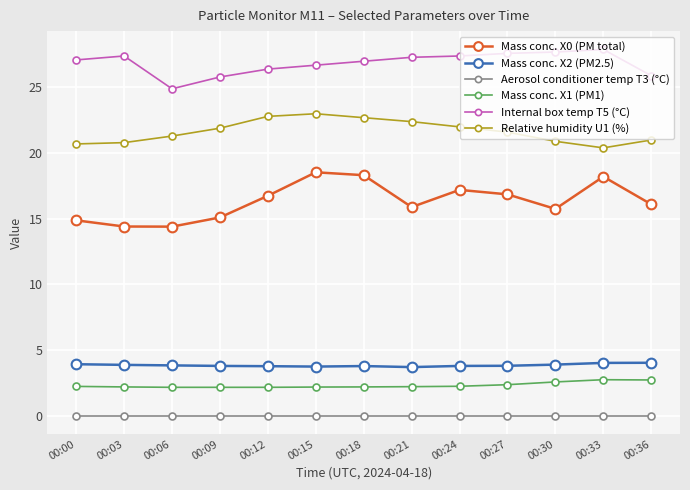

Is the value of Mass conc. X2 (PM2.5) at 00:06 greater than the value of Mass conc. X0 (PM total) at 00:09?

No